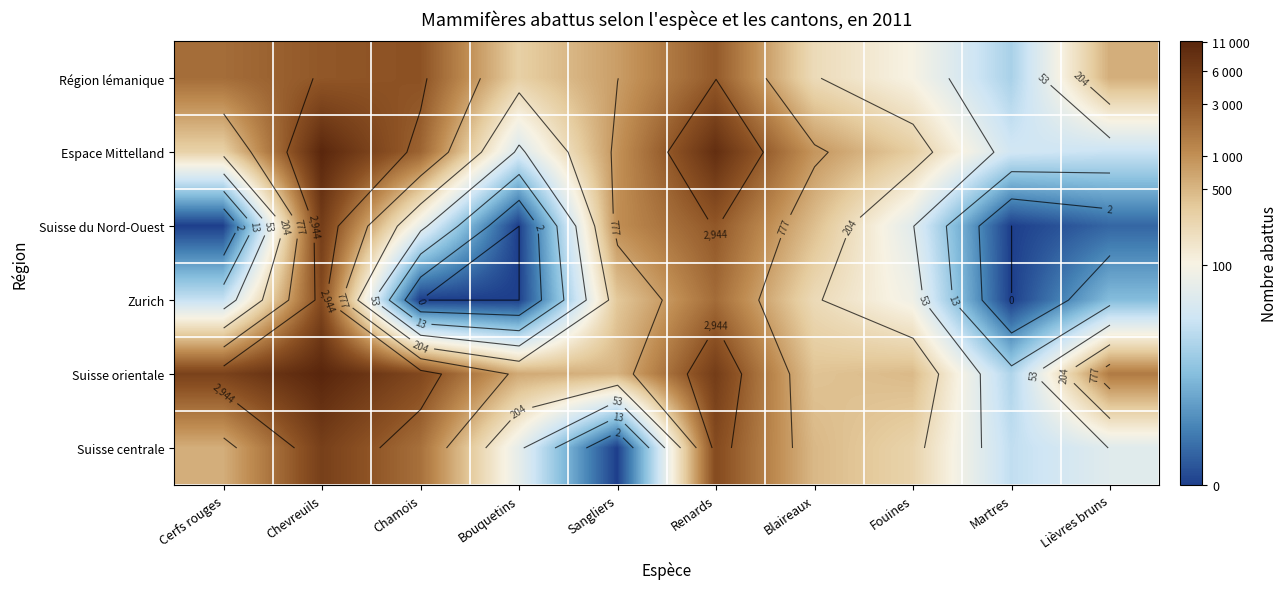

At how many categories does at least one series exceed 7?

5